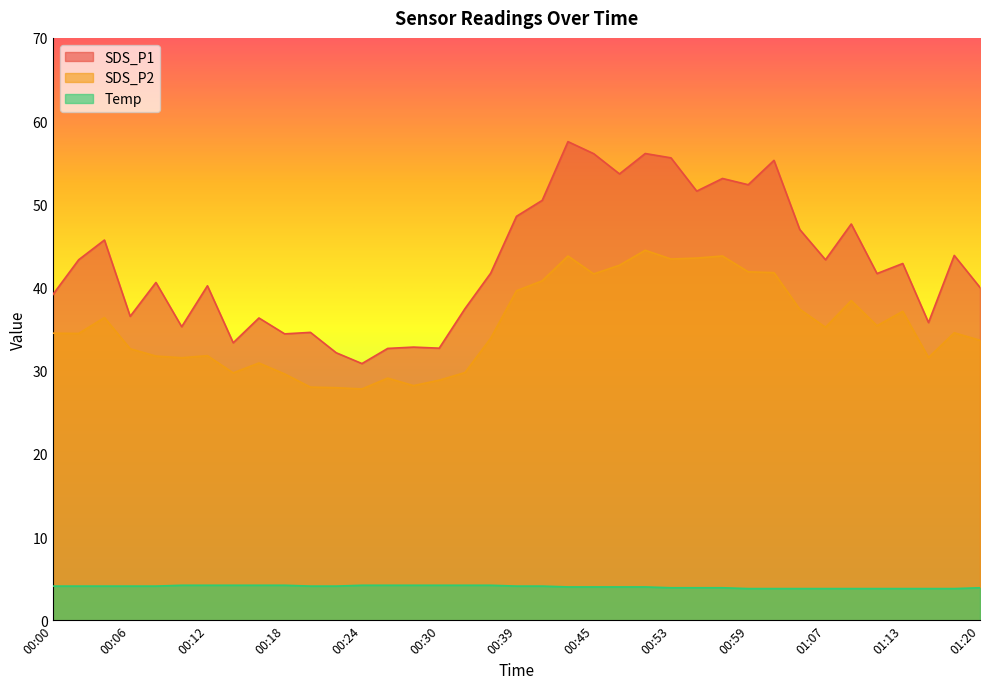

What are all the series names shown in the legend?

SDS_P1, SDS_P2, Temp